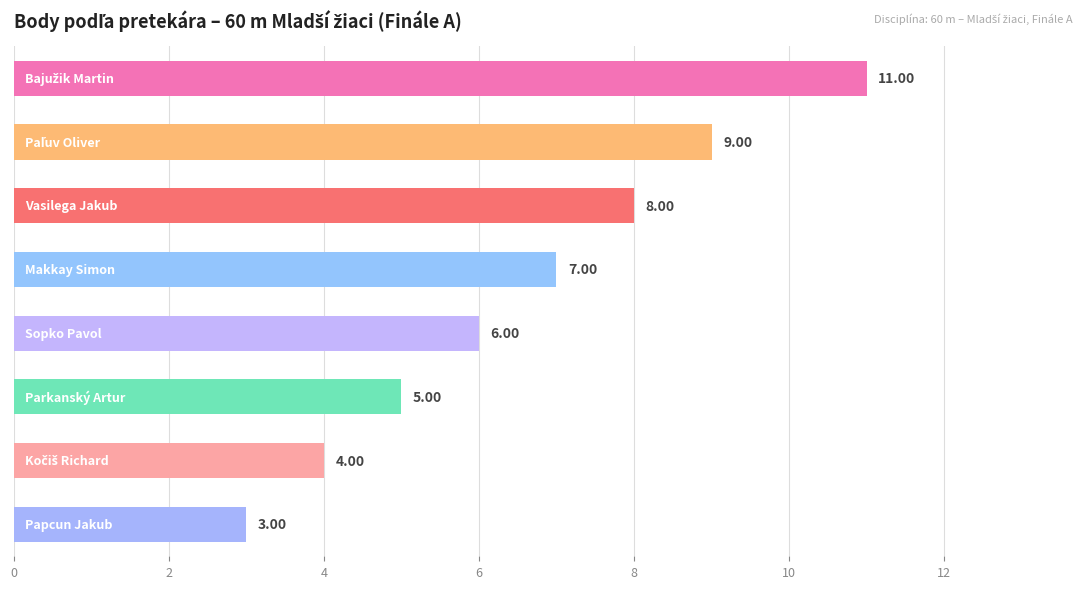

What is the average value?

7